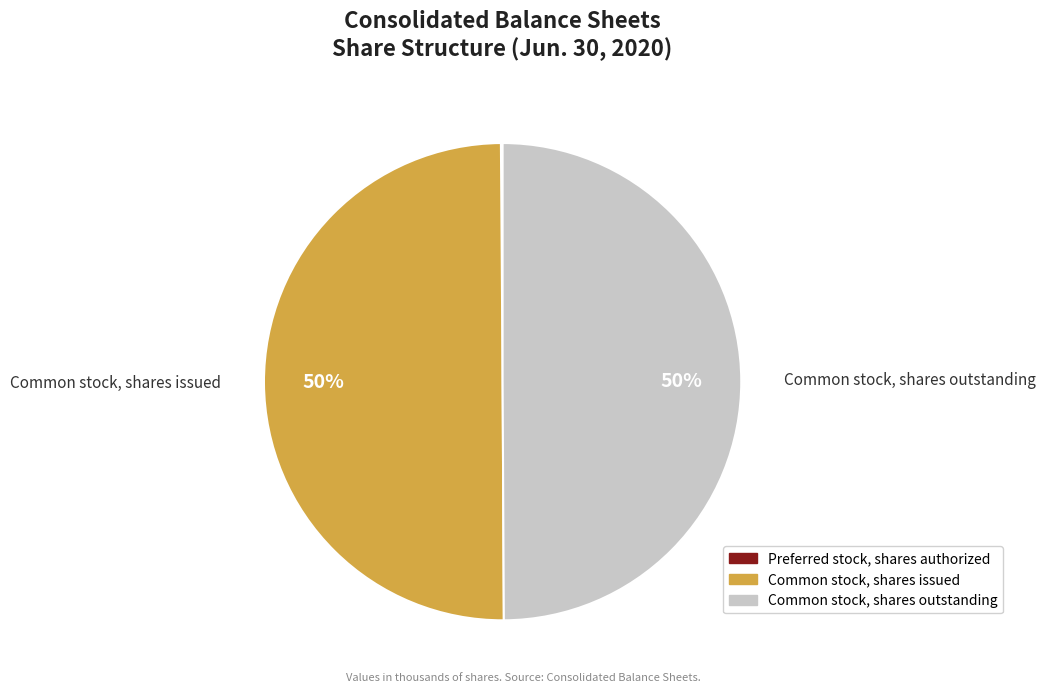

True or false: Common stock, shares issued accounts for 50% of the total.

True